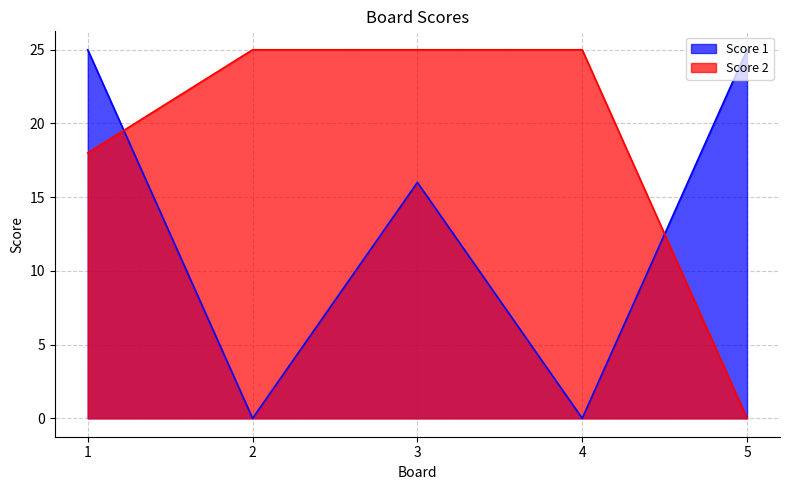

What is the value of the Score 2 point at the 2nd from the left?

25